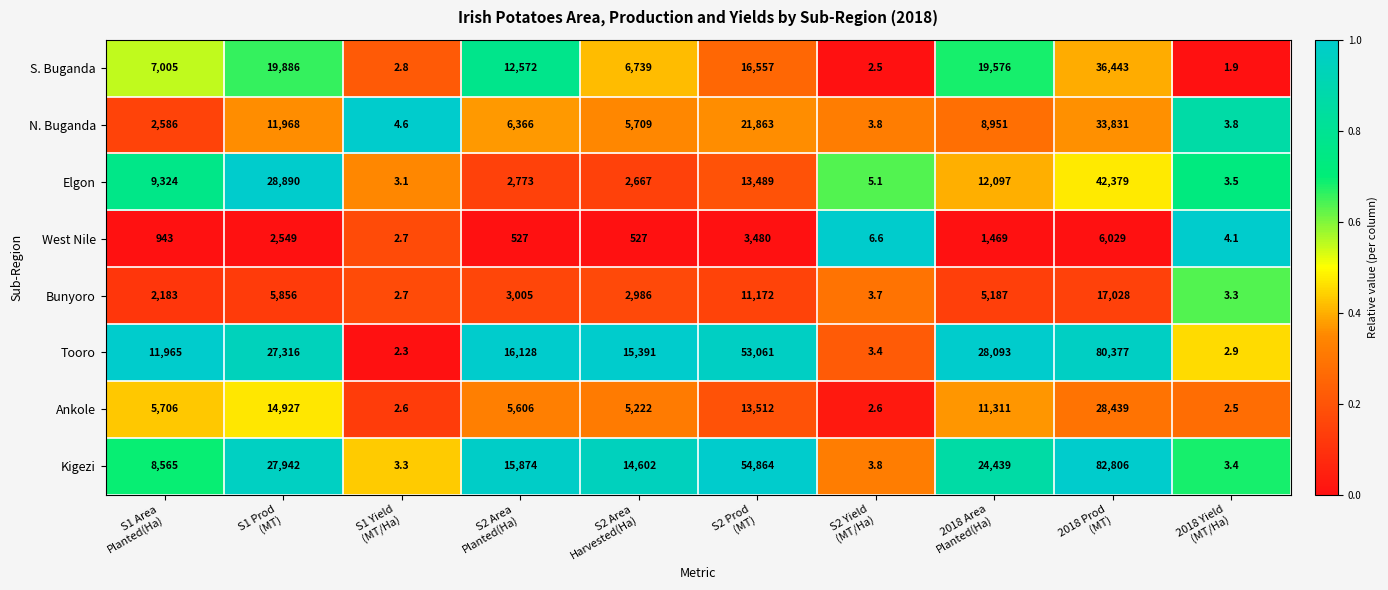

Rank the series by their maximum value, from lowest to highest.

West Nile, Bunyoro, Ankole, N. Buganda, S. Buganda, Elgon, Tooro, Kigezi